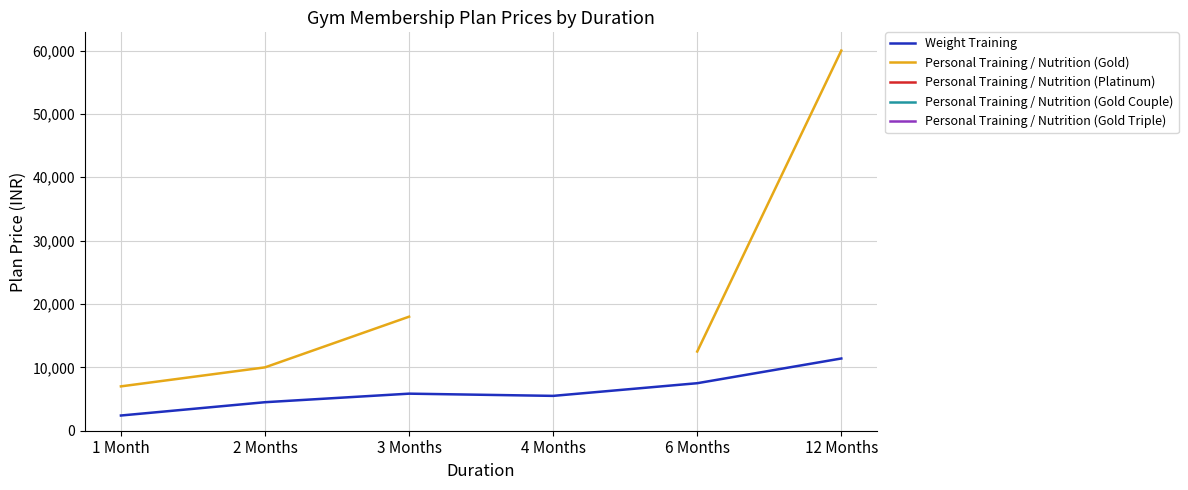

Is it true that Personal Training / Nutrition (Gold Couple) equals 48000.0 at 6 Months?

True